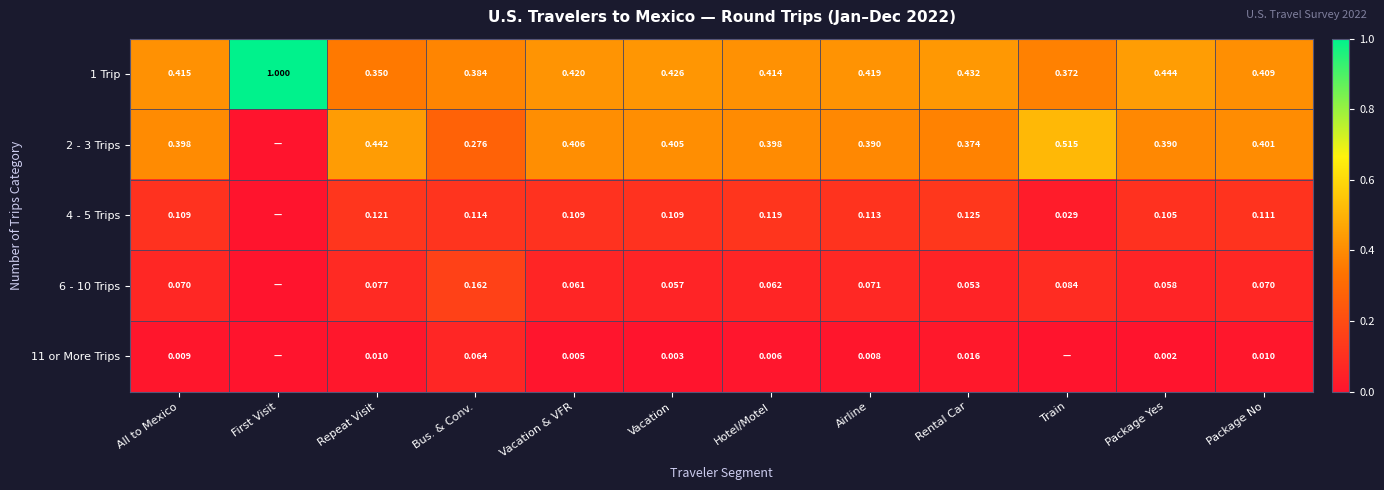

Is the value of 1 Trip at Vacation greater than the value of 2 - 3 Trips at Rental Car?

Yes